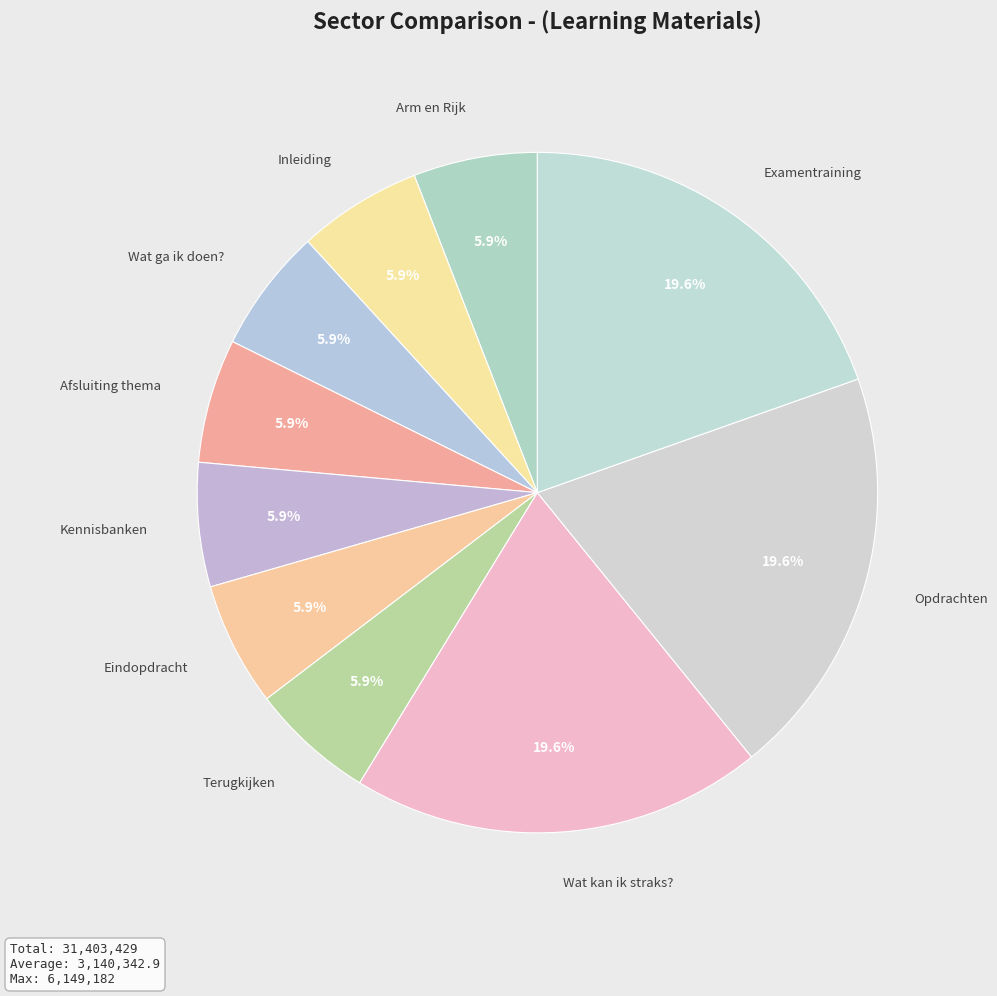

What is the largest slice in the pie chart?

Examentraining